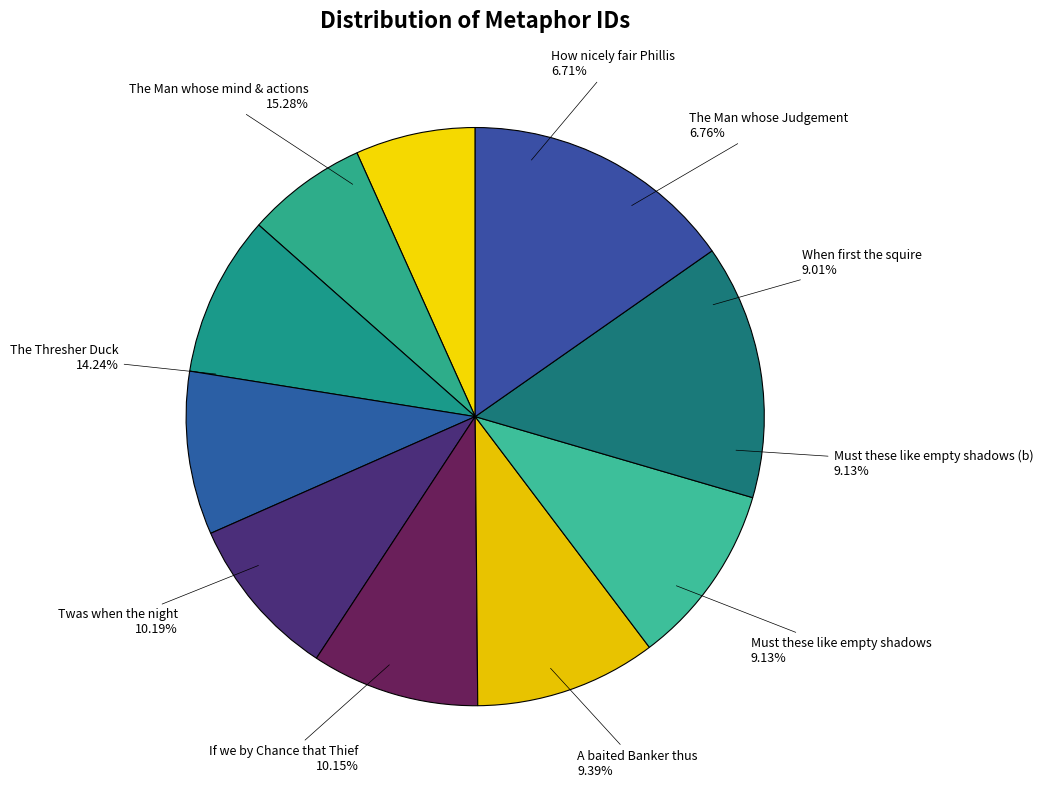

What percentage is the How nicely fair Phillis slice, to the nearest percent?

7%